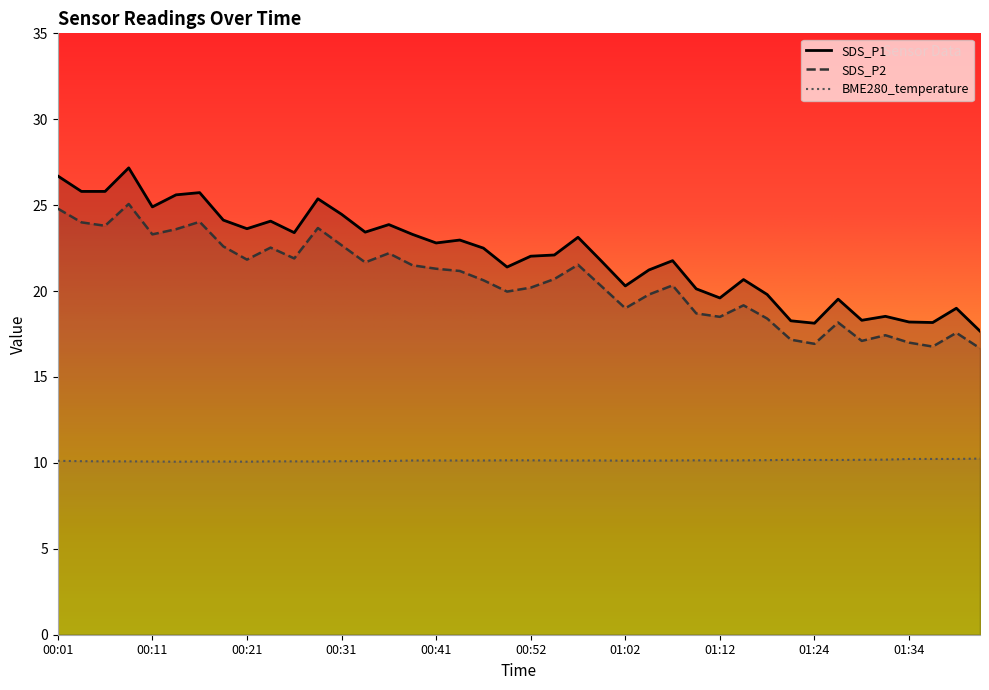

What position from the left is 00:31?

13